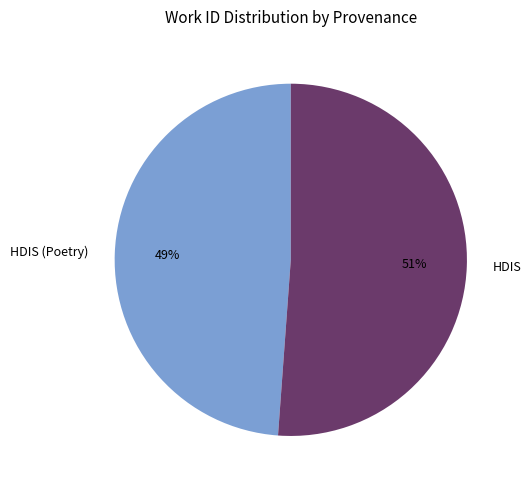

To the nearest percent, what is the average slice percentage?

50%